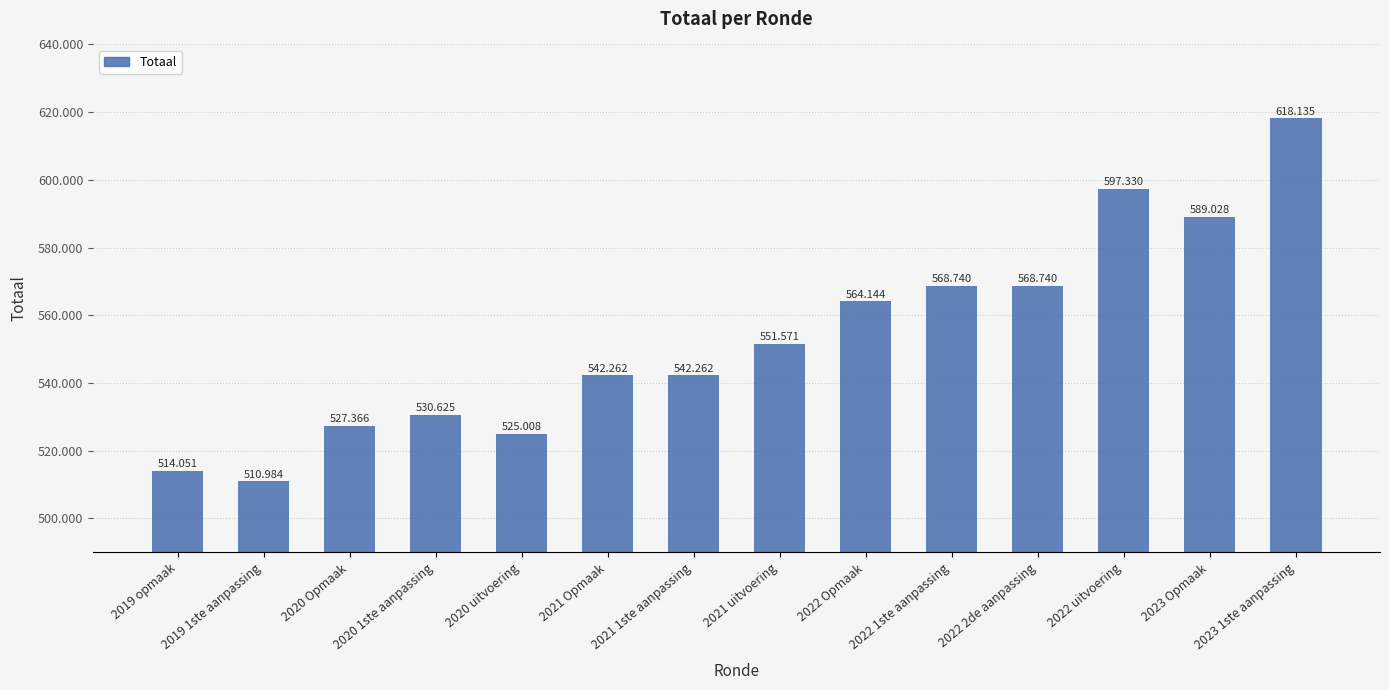

Are the bars horizontal?

No